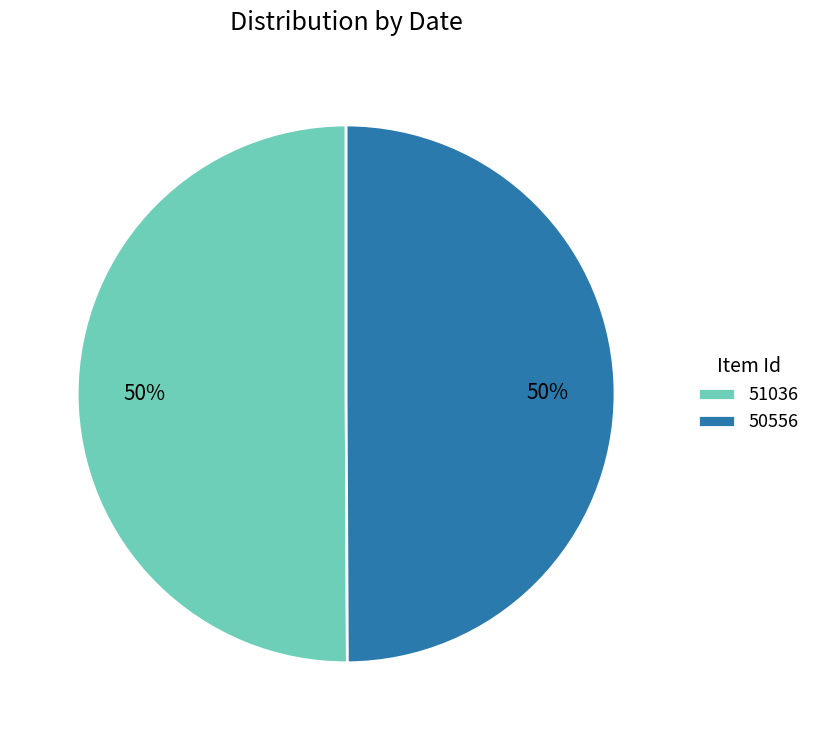

Is it true that 51036 is 61% of the pie?

False